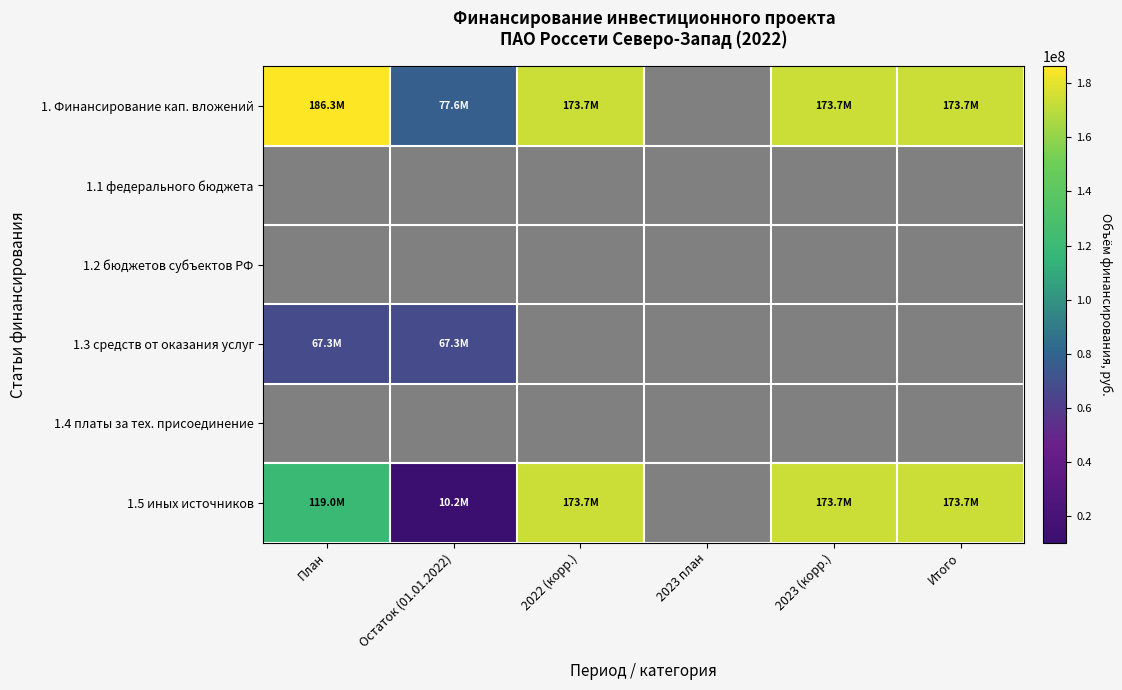

Reading left to right, extract all data points from this chart.

1. Финансирование кап. вложений: План=186286063	Остаток (01.01.2022)=77552711	2022 (корр.)=173716396	2023 план=0	2023 (корр.)=173716396	Итого=173716396
1.1 федерального бюджета: План=0	Остаток (01.01.2022)=0	2022 (корр.)=0	2023 план=0	2023 (корр.)=0	Итого=0
1.2 бюджетов субъектов РФ: План=0	Остаток (01.01.2022)=0	2022 (корр.)=0	2023 план=0	2023 (корр.)=0	Итого=0
1.3 средств от оказания услуг: План=67329055	Остаток (01.01.2022)=67329055	2022 (корр.)=0	2023 план=0	2023 (корр.)=0	Итого=0
1.4 платы за тех. присоединение: План=0	Остаток (01.01.2022)=0	2022 (корр.)=0	2023 план=0	2023 (корр.)=0	Итого=0
1.5 иных источников: План=118957008	Остаток (01.01.2022)=10223656	2022 (корр.)=173716396	2023 план=0	2023 (корр.)=173716396	Итого=173716396